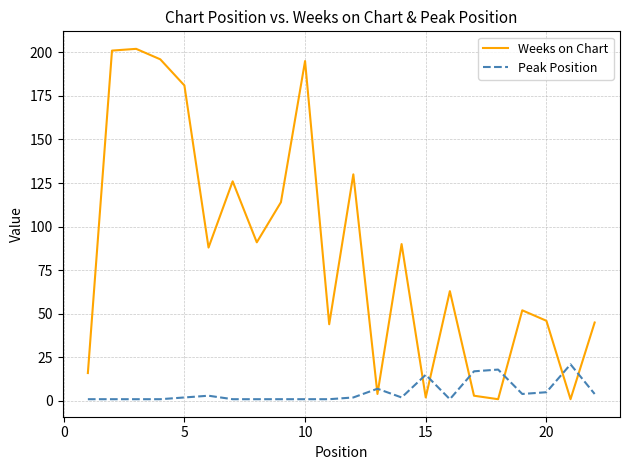

Rank the series by their average value, from lowest to highest.

Peak Position, Weeks on Chart